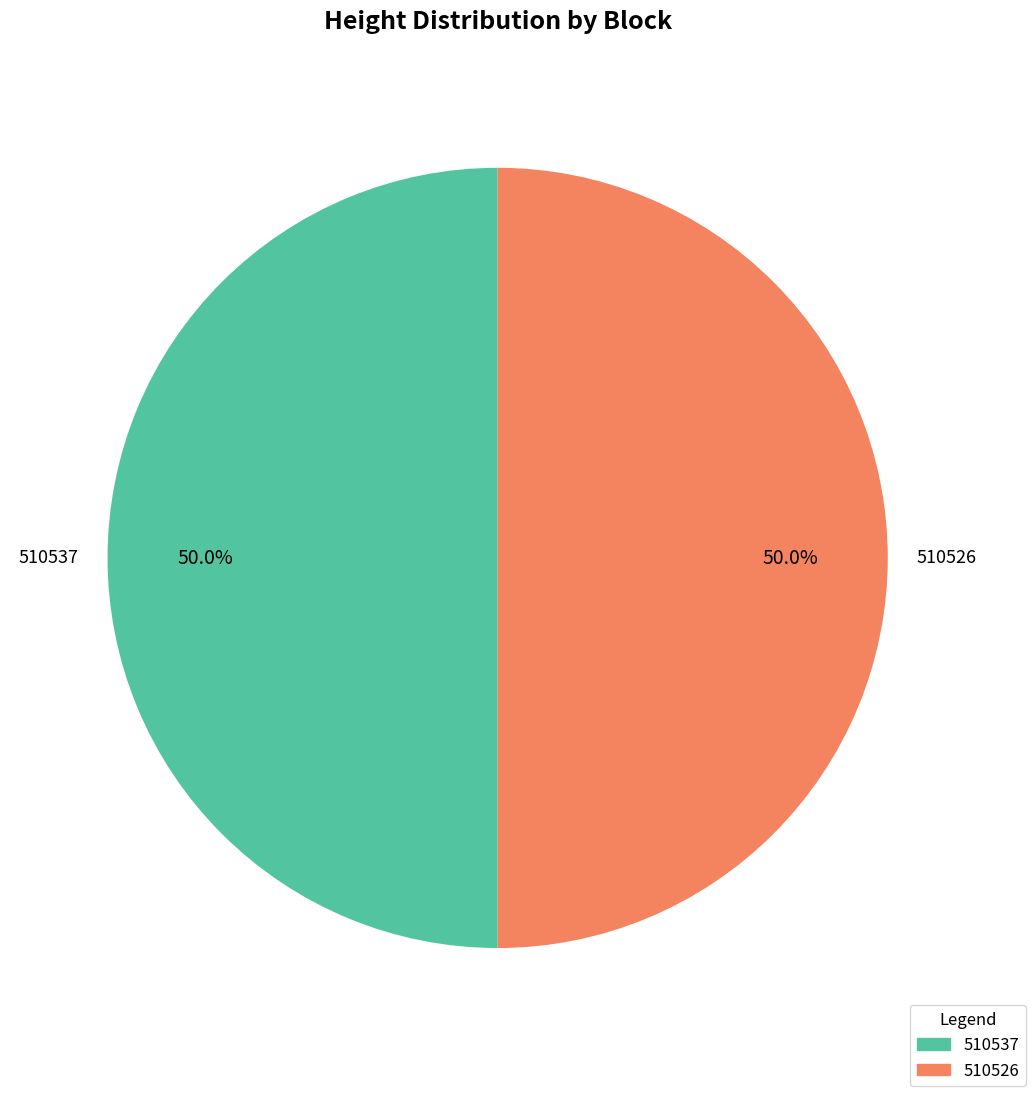

How many segments does this pie chart have?

2